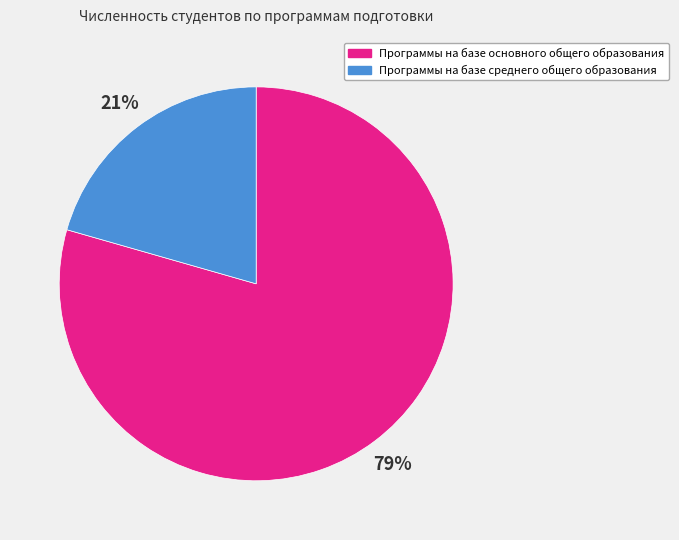

Rank the categories by value from lowest to highest.

Программы на базе среднего общего образования, Программы на базе основного общего образования